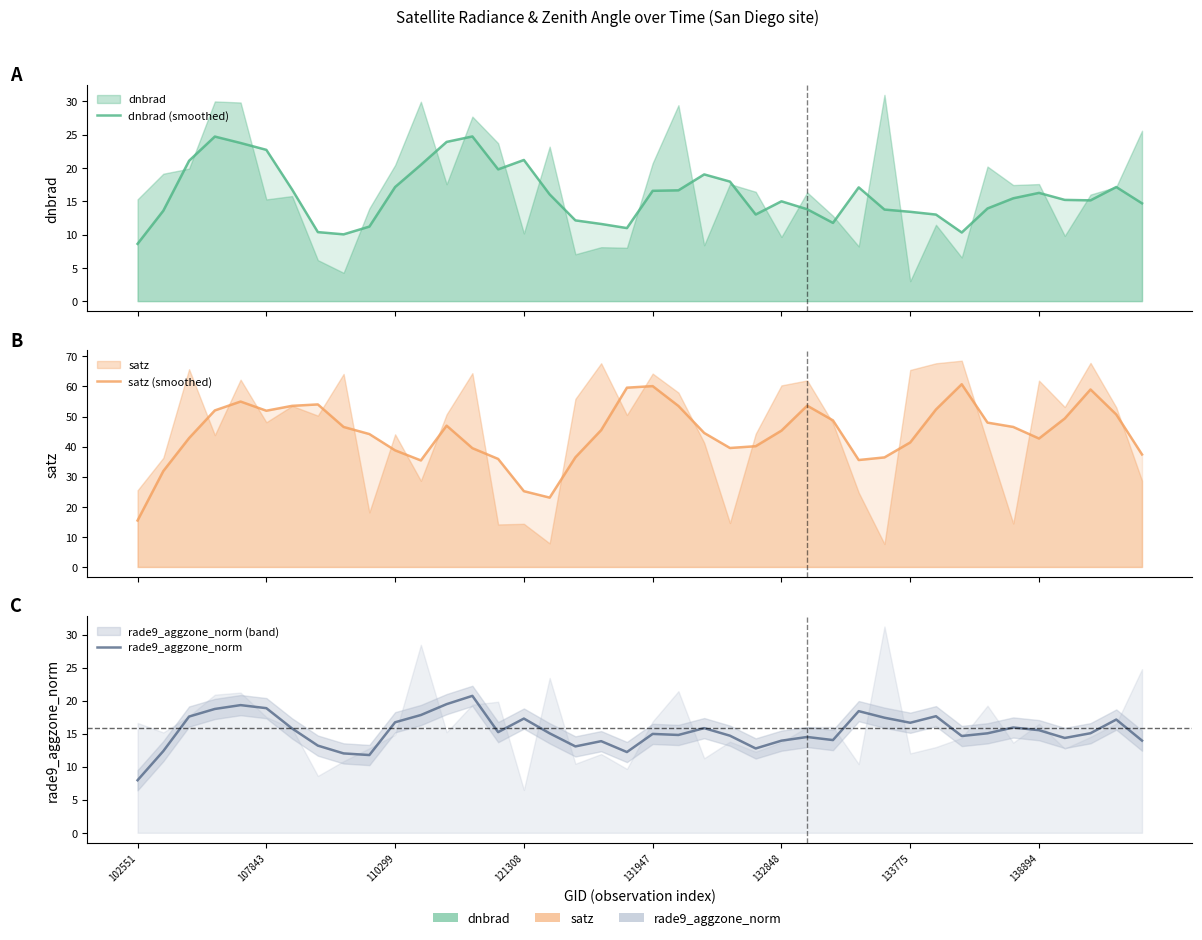

True or false: rade9_aggzone_norm and satz (smoothed) cross at least once.

False